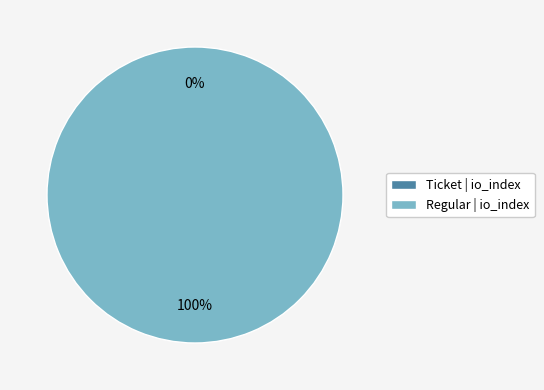

Count the number of slices in the pie.

2